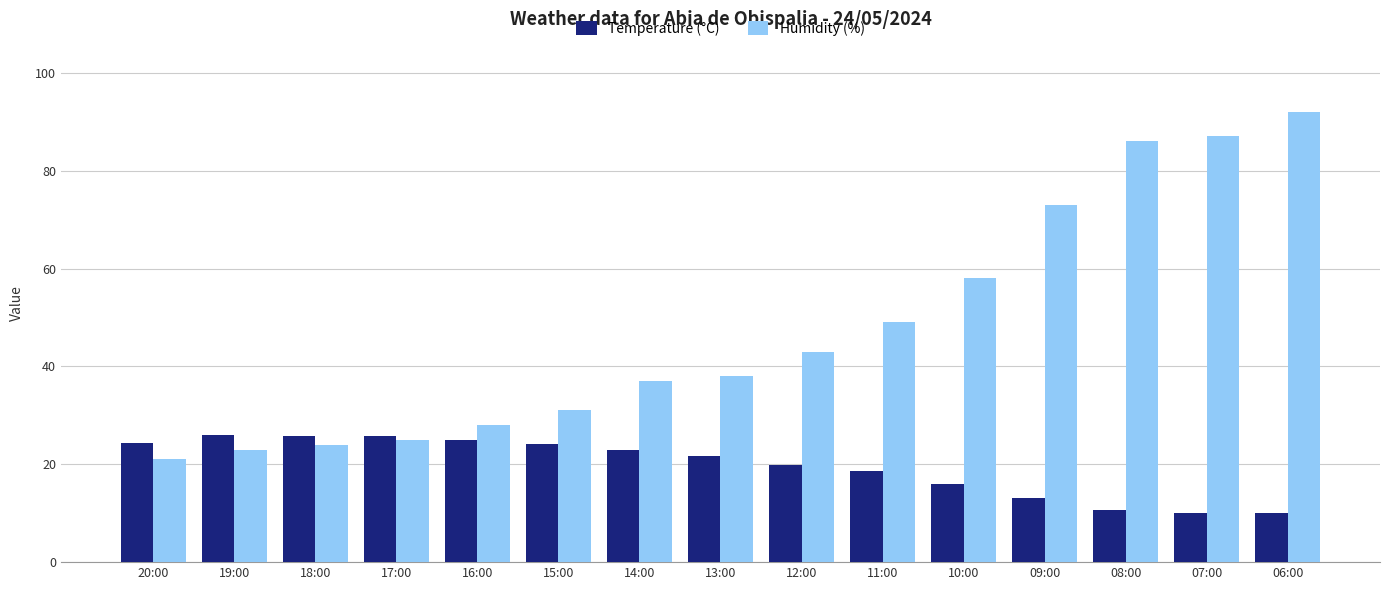

What is the highest value of the Humidity (%) series?

92.0